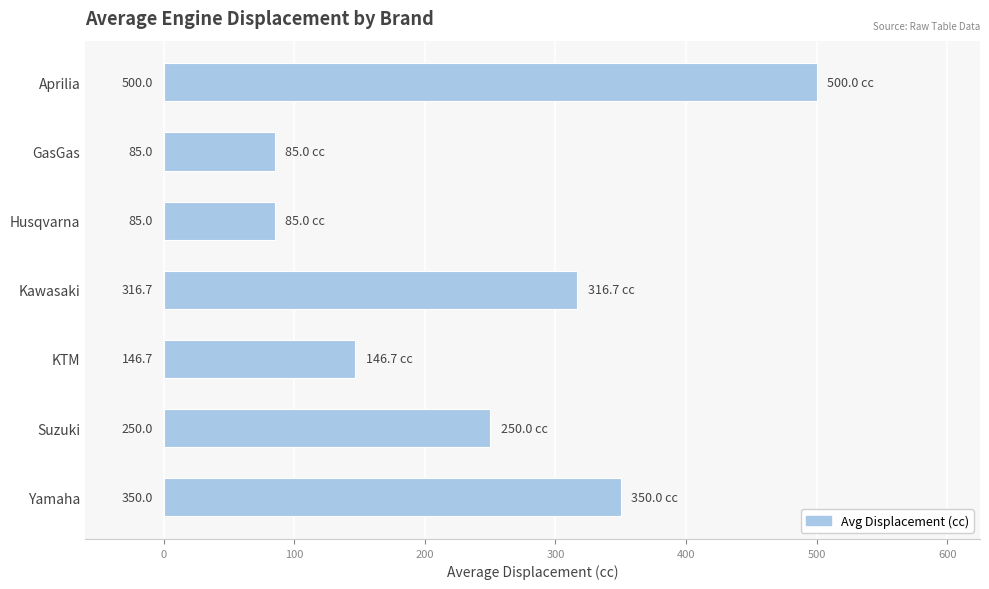

Reading top to bottom, what are all the values shown in this chart?

500.0	85.0	85.0	316.7	146.7	250.0	350.0